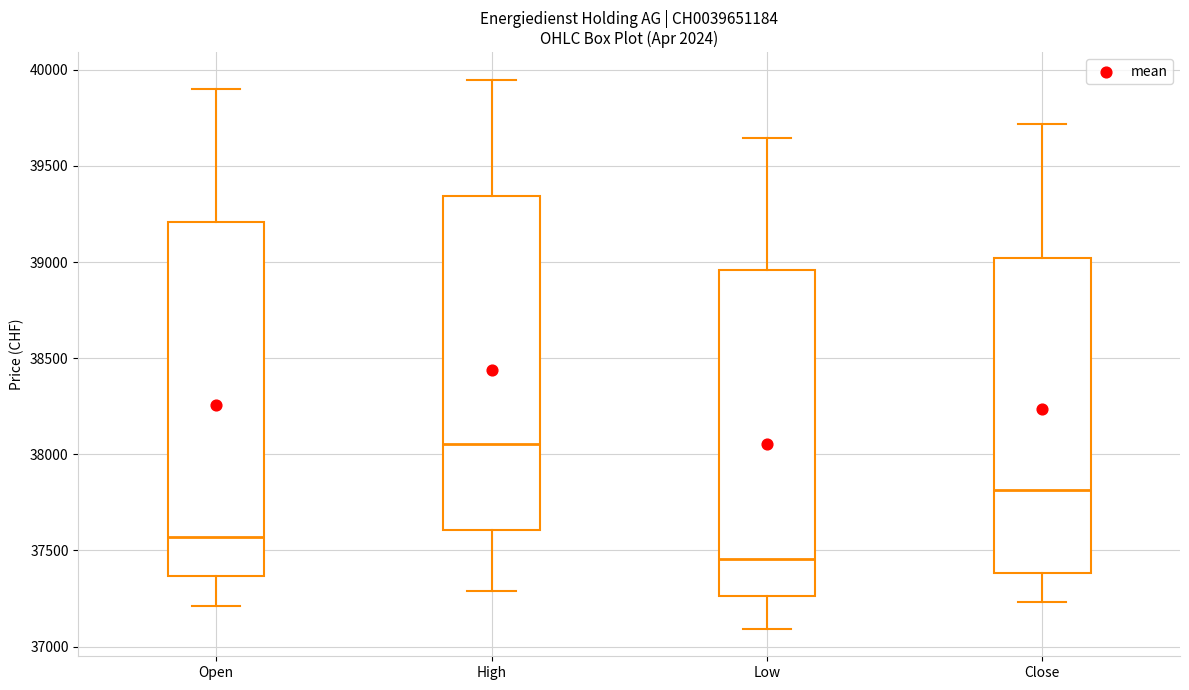

Comparing the boxes themselves (not the whiskers), which one is the tallest?

Open